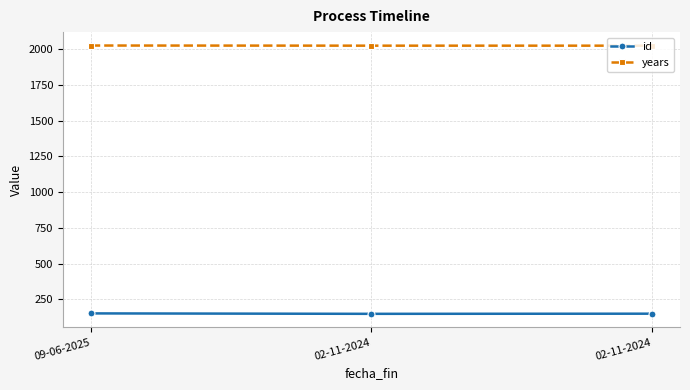

How many values in the years series exceed 2024?

1